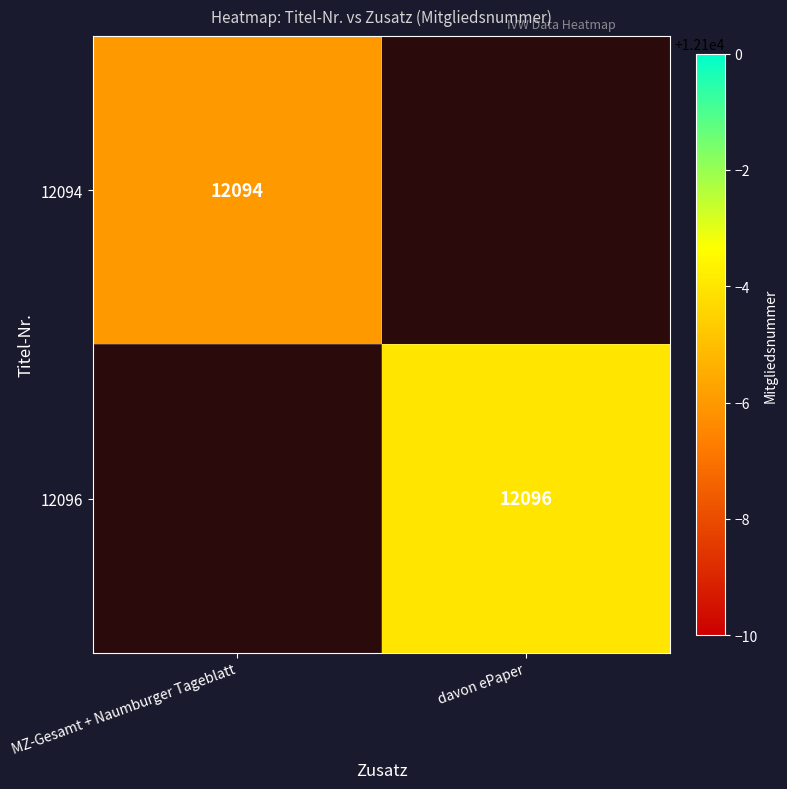

The 12096 series shows 16854 at davon ePaper. True or false?

False